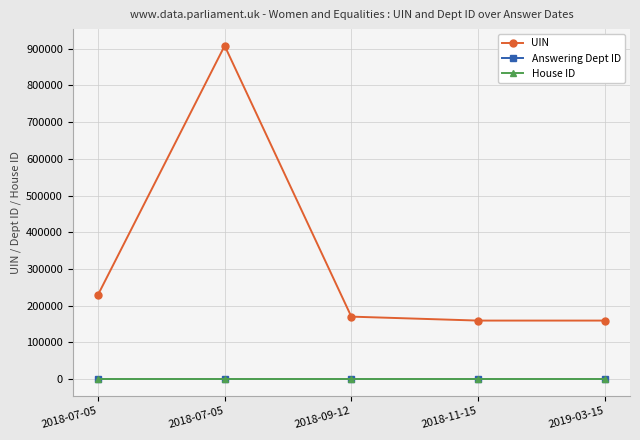

Does the chart have visible grid lines?

Yes